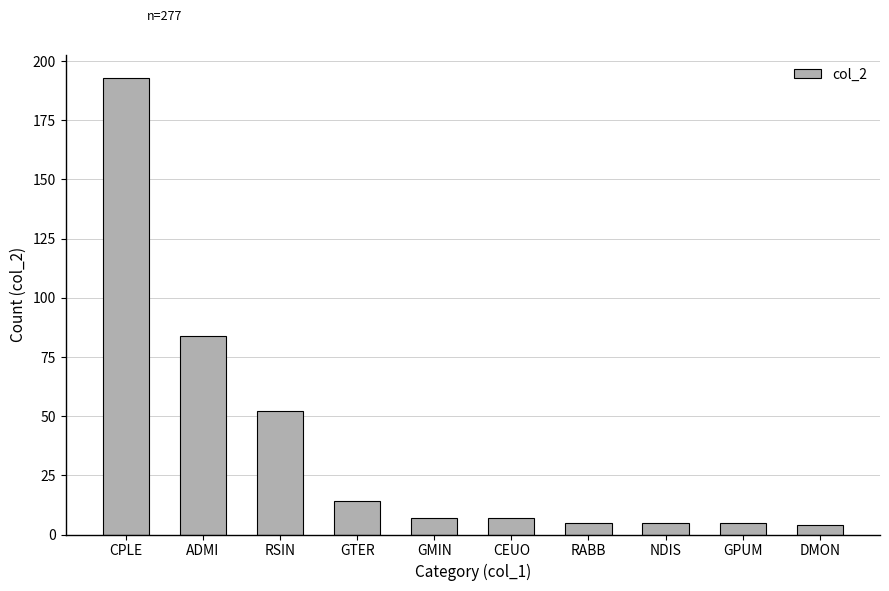

The chart shows a value of 5 at GPUM. True or false?

True